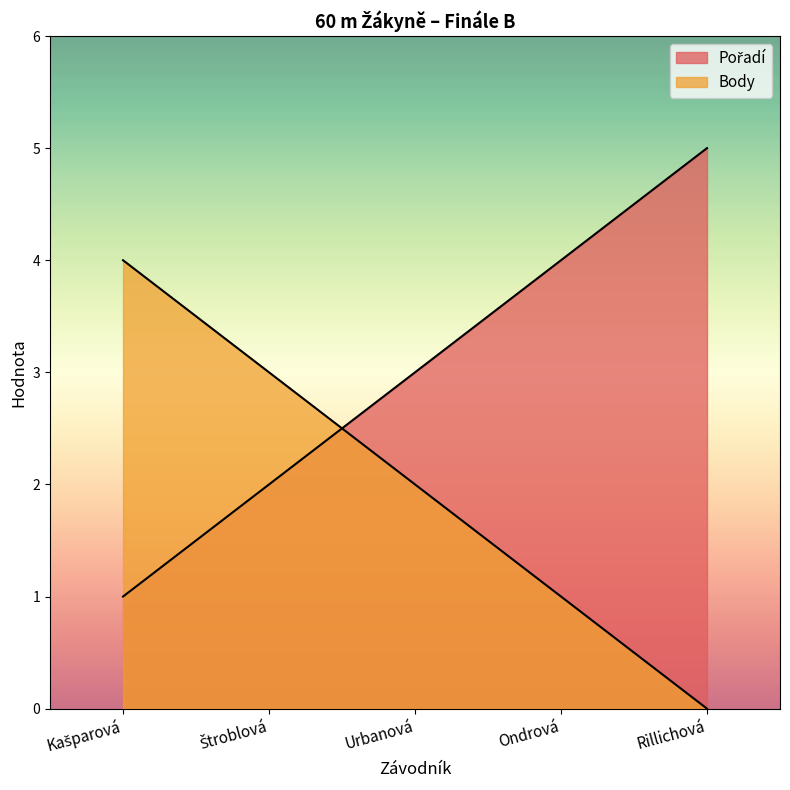

True or false: Pořadí has more than 0 points higher than both neighbors.

False